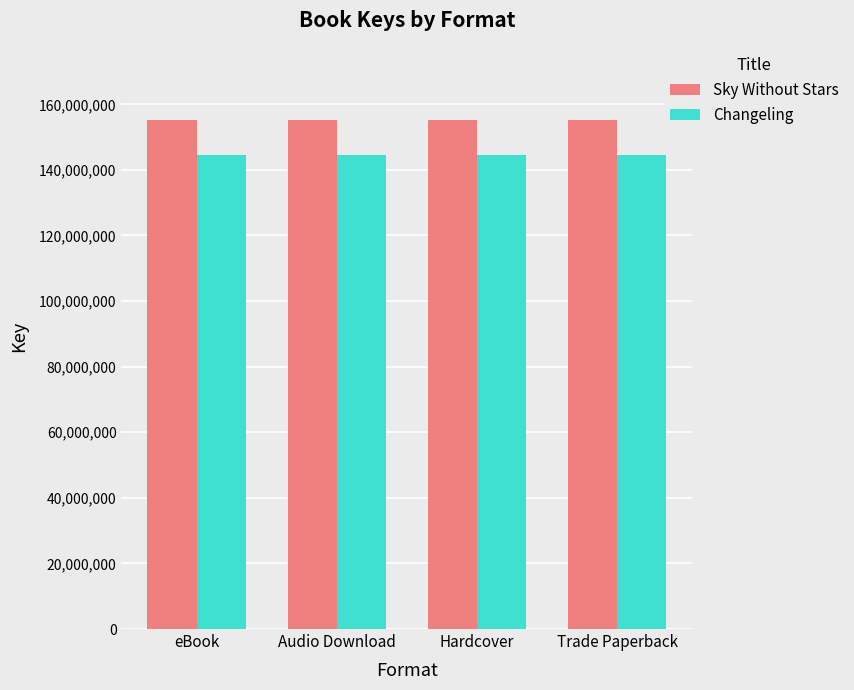

Rank the series by their average value, from highest to lowest.

Sky Without Stars, Changeling